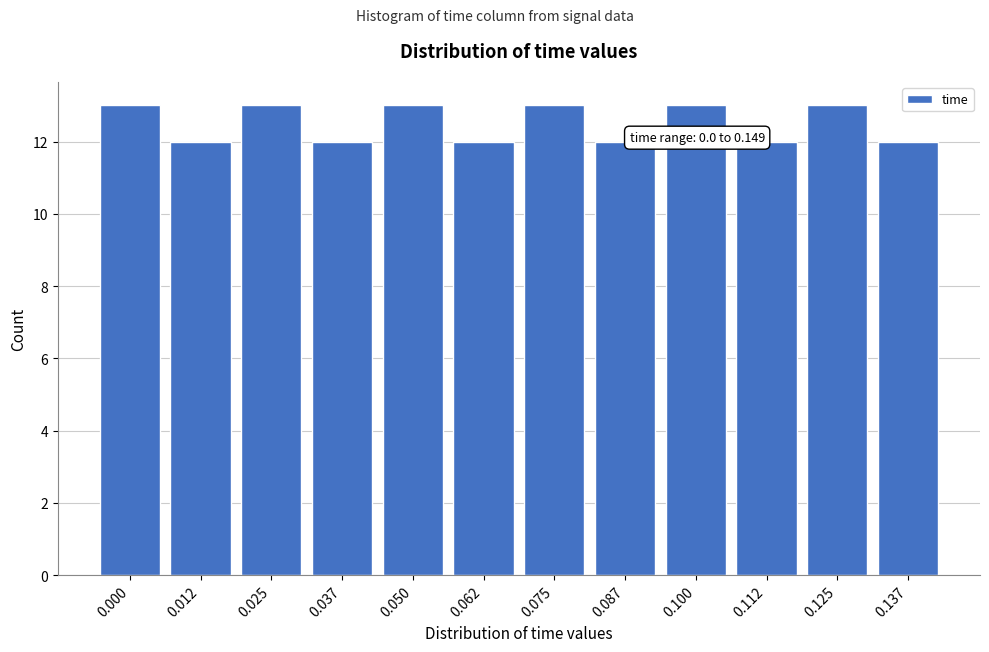

Reading left to right, list all the values displayed in this chart.

0.000=13	0.012=12	0.025=13	0.037=12	0.050=13	0.062=12	0.075=13	0.087=12	0.100=13	0.112=12	0.125=13	0.137=12